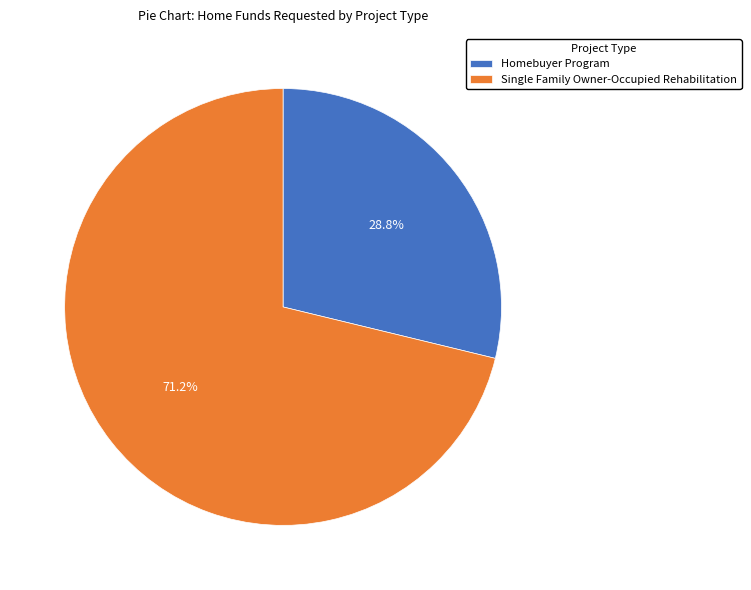

What is the ratio of the value at Homebuyer Program to the value at Single Family Owner-Occupied Rehabilitation?

0.4